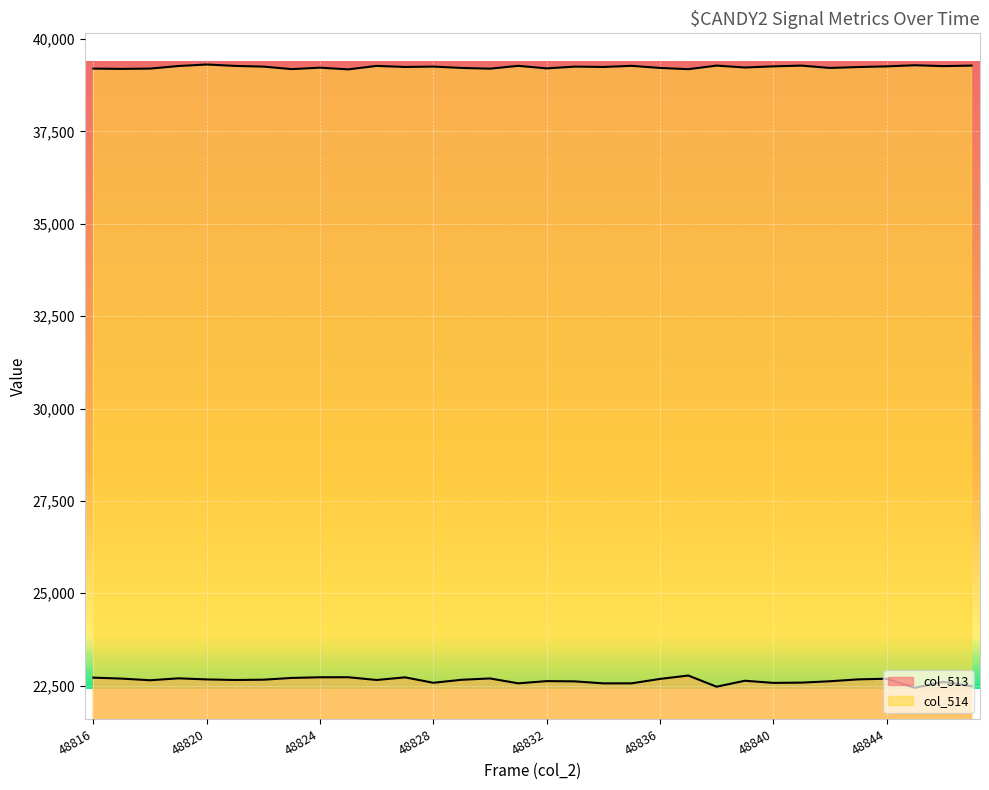

What is the value of the col_513 point at the 8th from the left?

22708